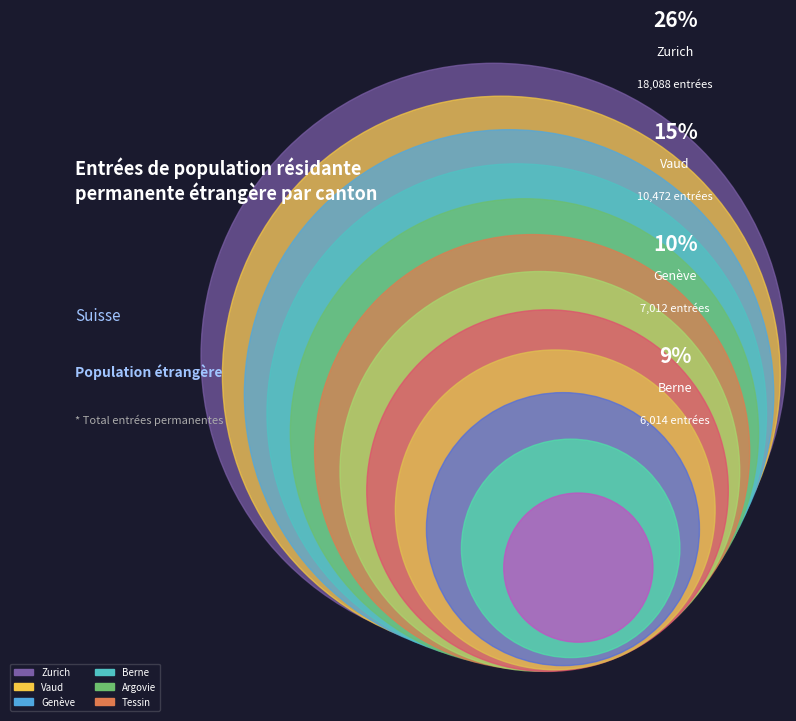

The Argovie slice represents 18% of the pie. True or false?

False